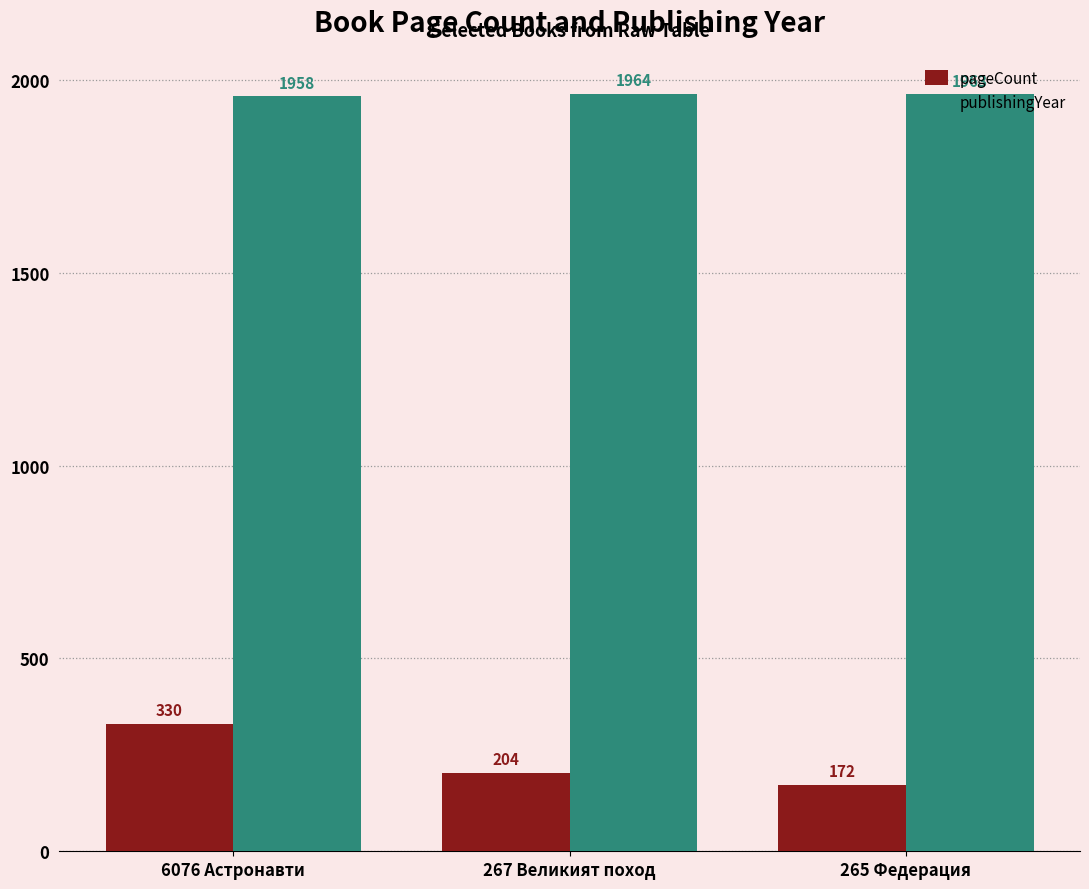

How many publishingYear values are between 1958 and 1964?

3